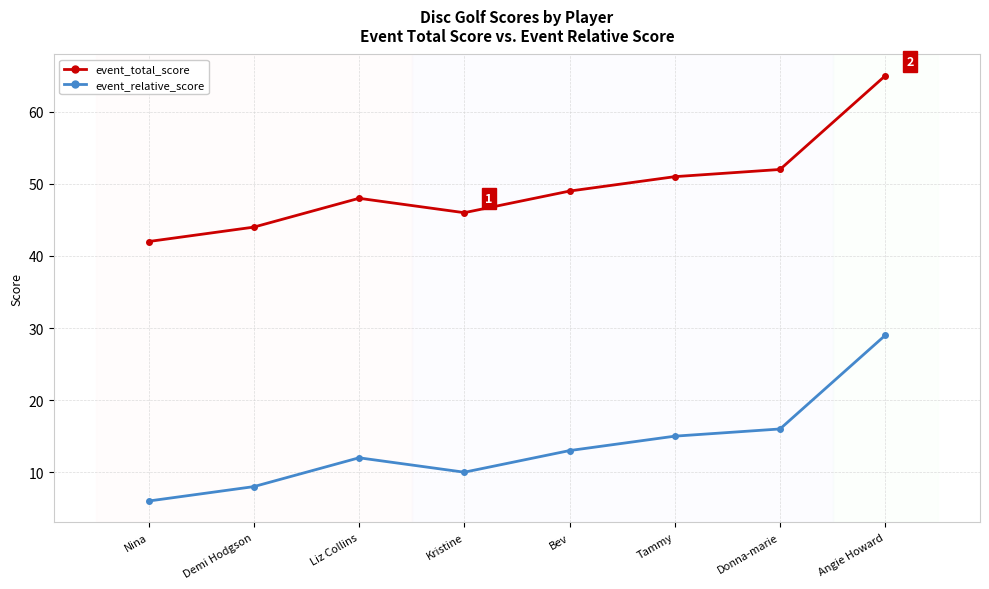

What position from the left is Donna-marie?

7